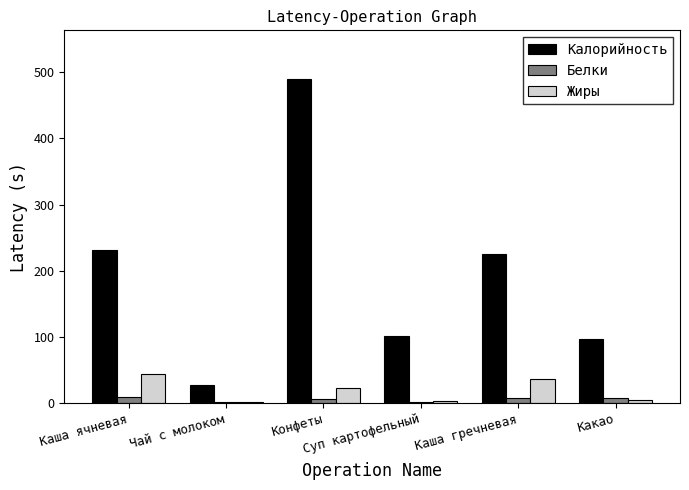

What is the highest value of the Калорийность series?

490.0